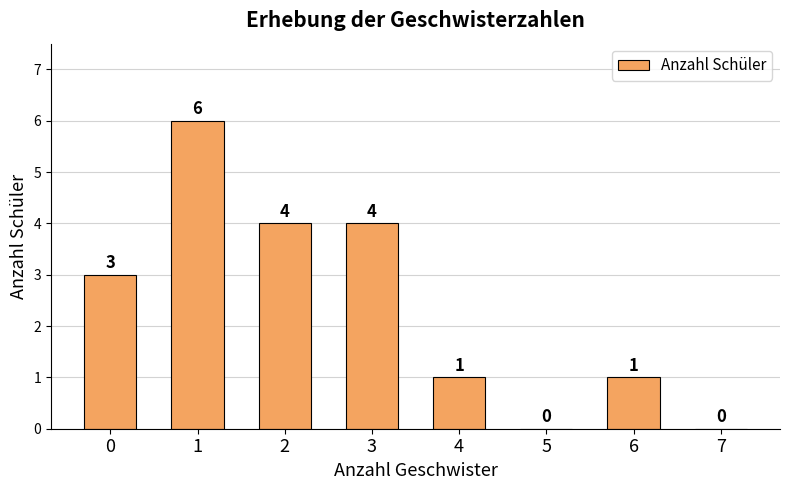

Count the number of data series in this chart.

1